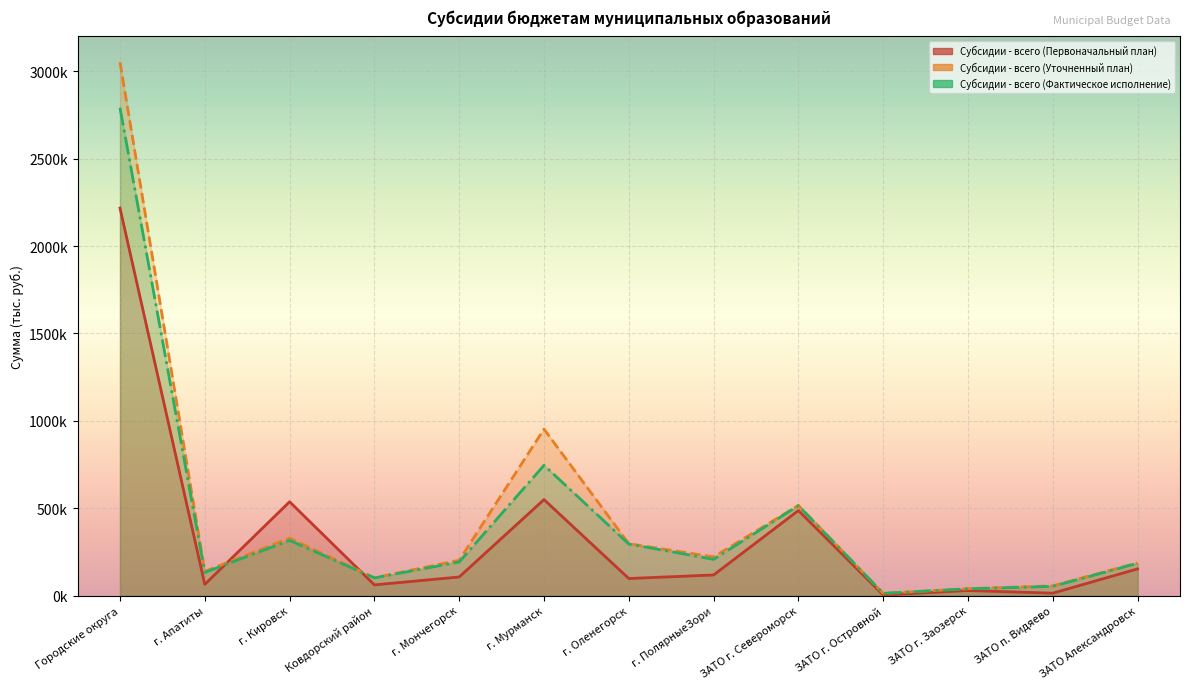

What is the label of the 9th point from the left?

ЗАТО г. Североморск